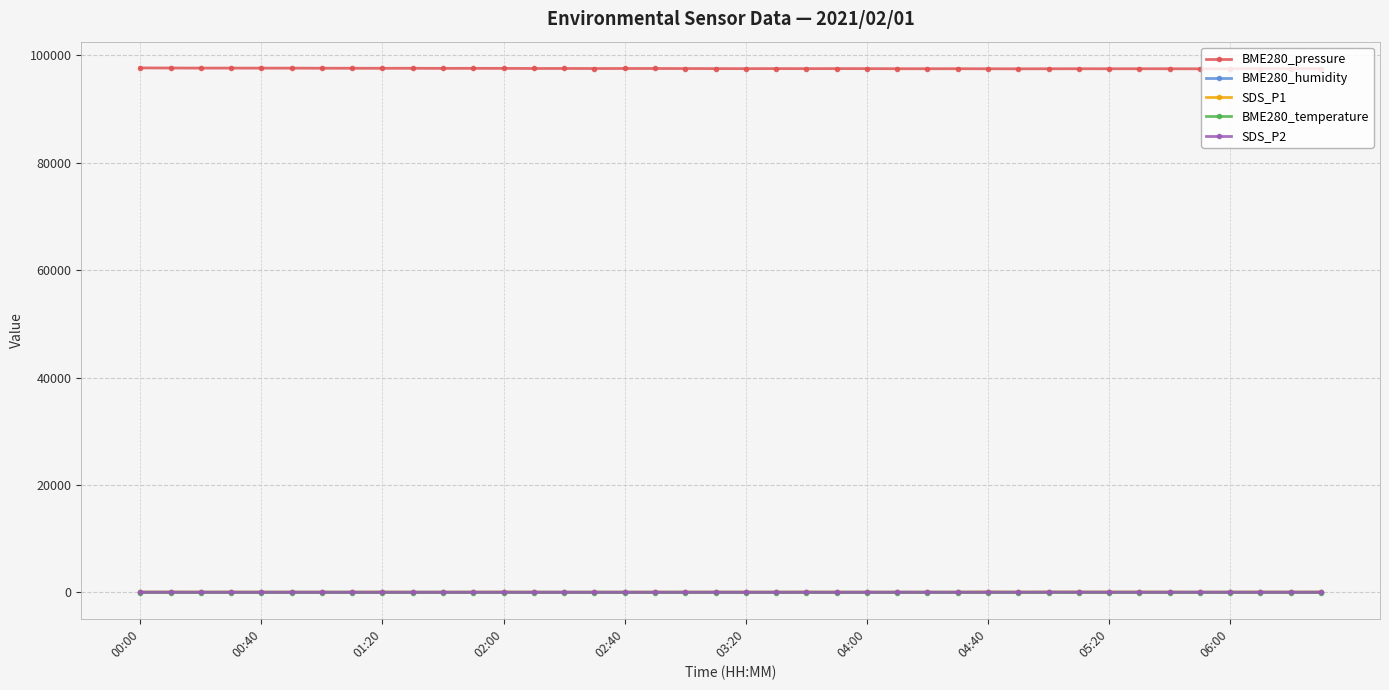

True or false: BME280_pressure and BME280_humidity cross at least once.

False